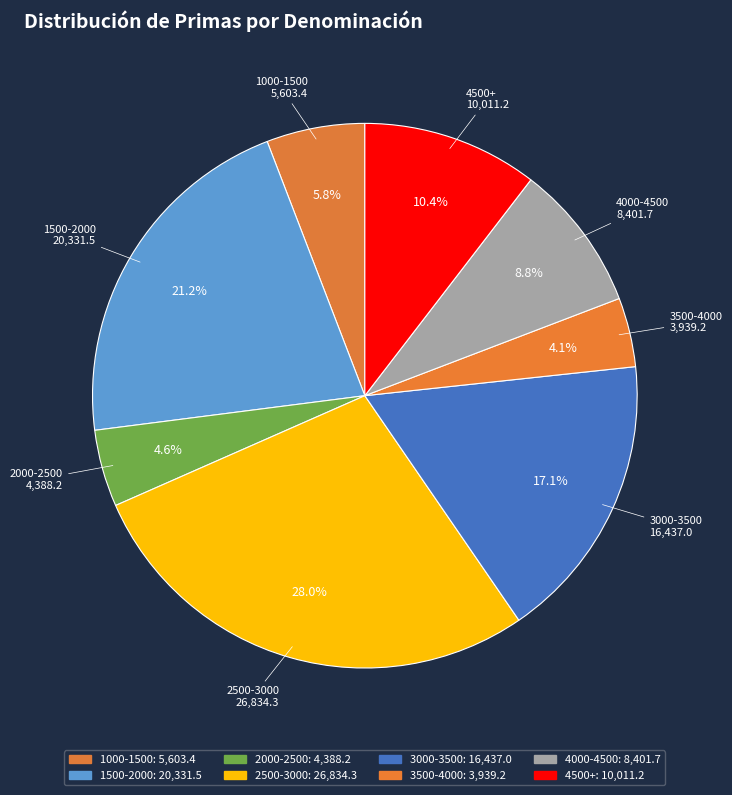

How many slices are in this pie chart?

8